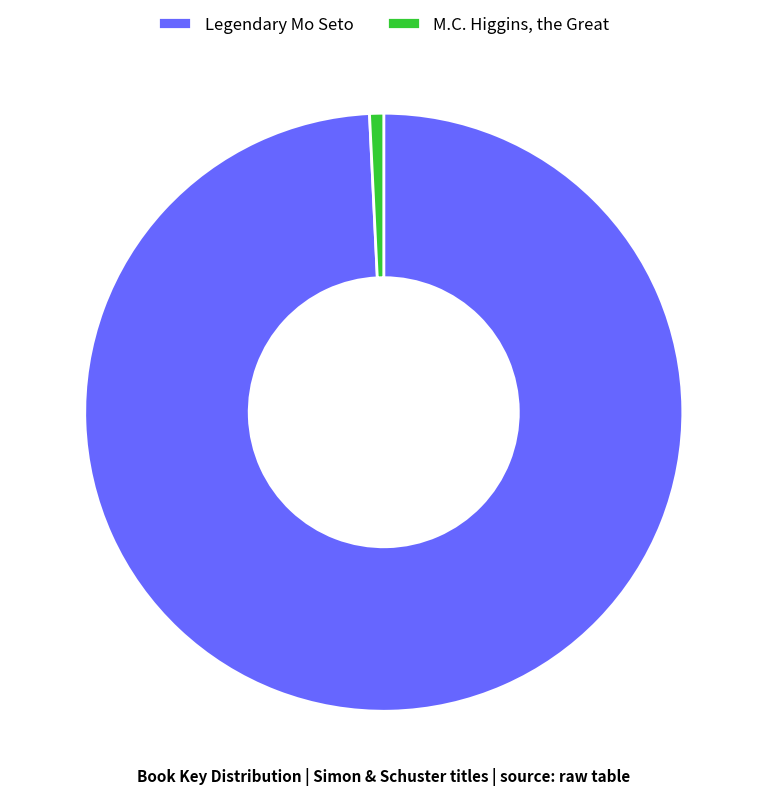

Rank the categories by value from highest to lowest.

Legendary Mo Seto, M.C. Higgins, the Great